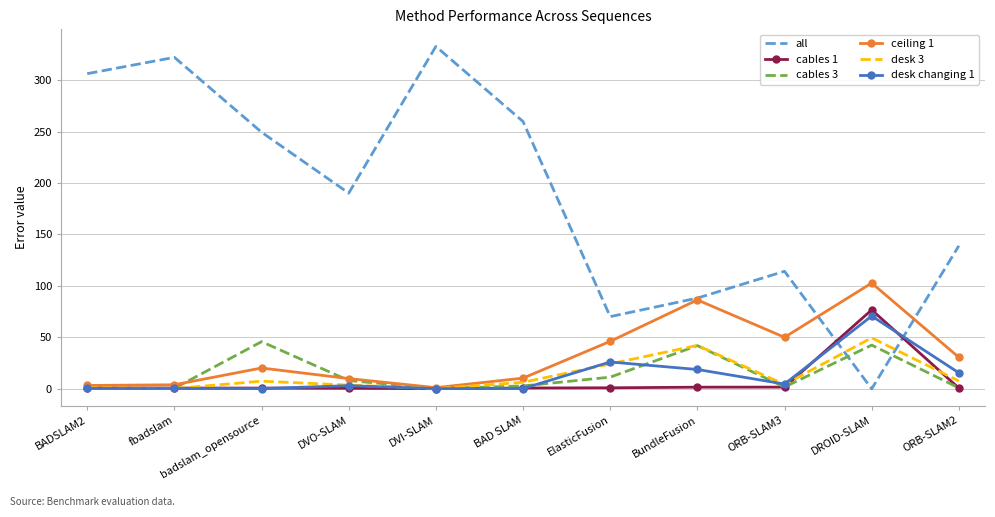

The value of desk 3 at ORB-SLAM2 is 7.6. True or false?

True